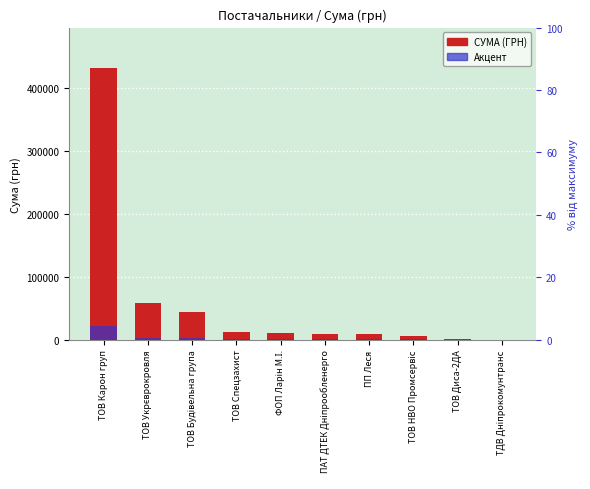

What is the highest value of the СУМА (ГРН) series?

431952.2